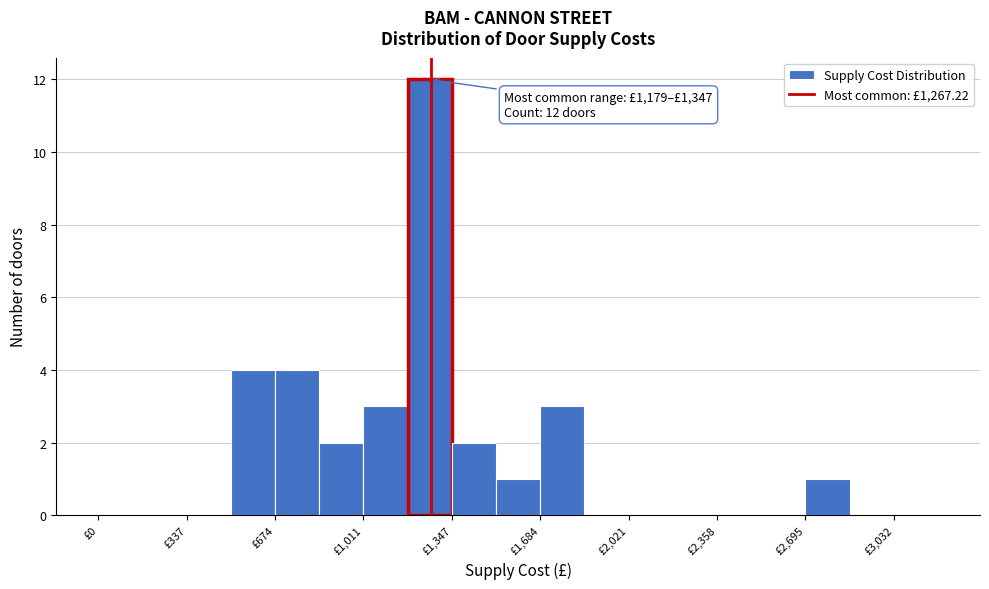

Around what value on the x-axis is the tallest bar? Give the approximate position of its centre, as read against the axis.

1250